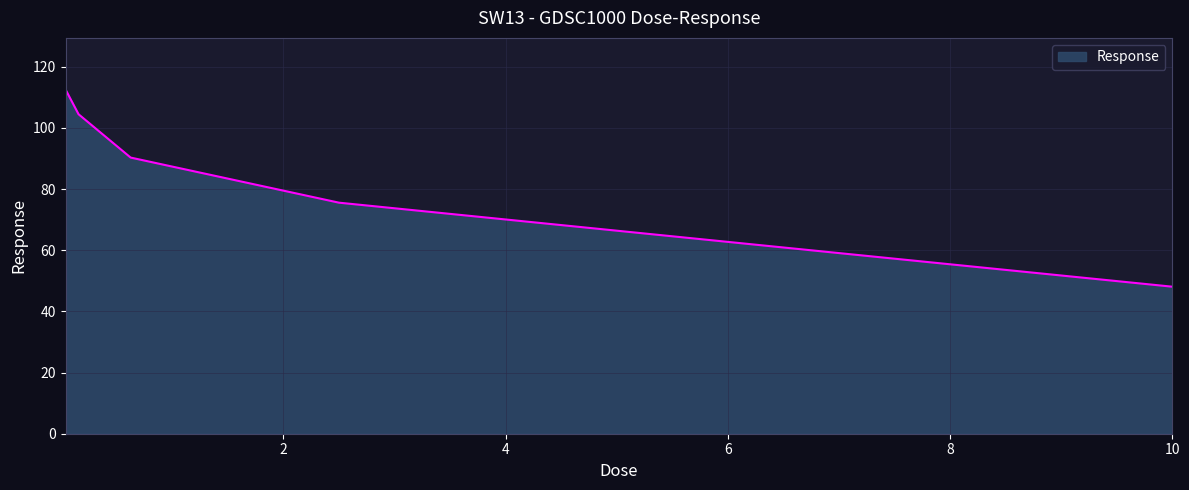

What is the greatest value displayed?

112.6